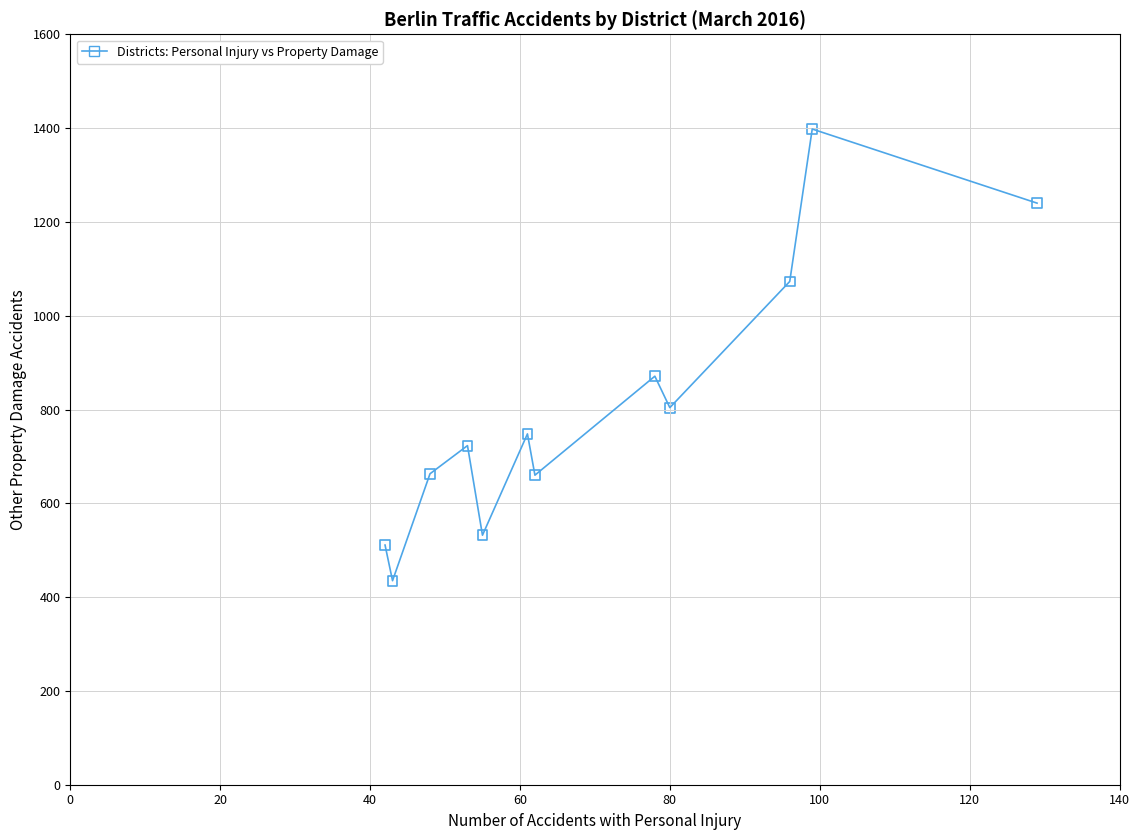

What is the smallest value displayed?

435